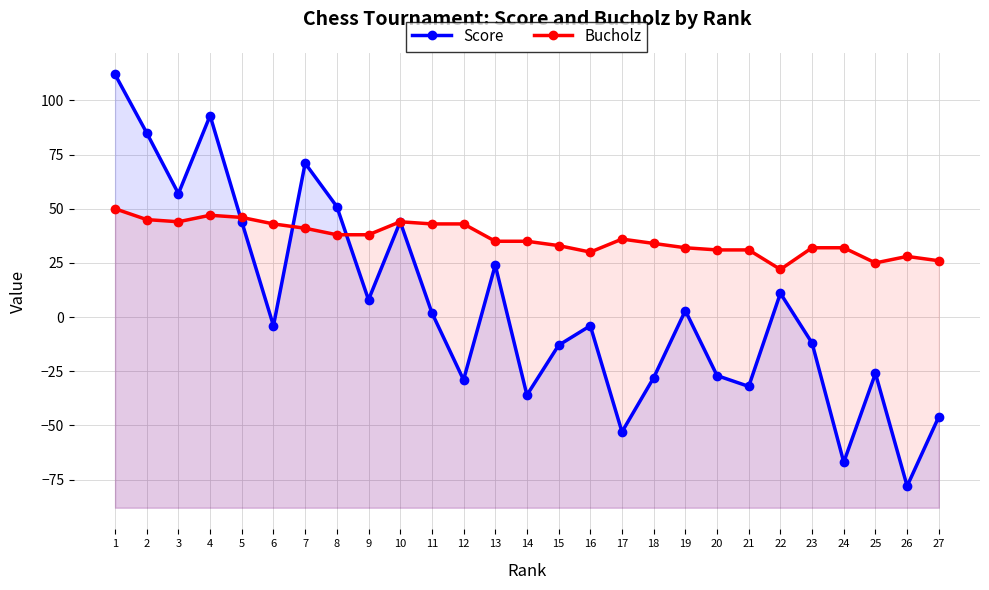

The value of Bucholz at 11 is 20. True or false?

False